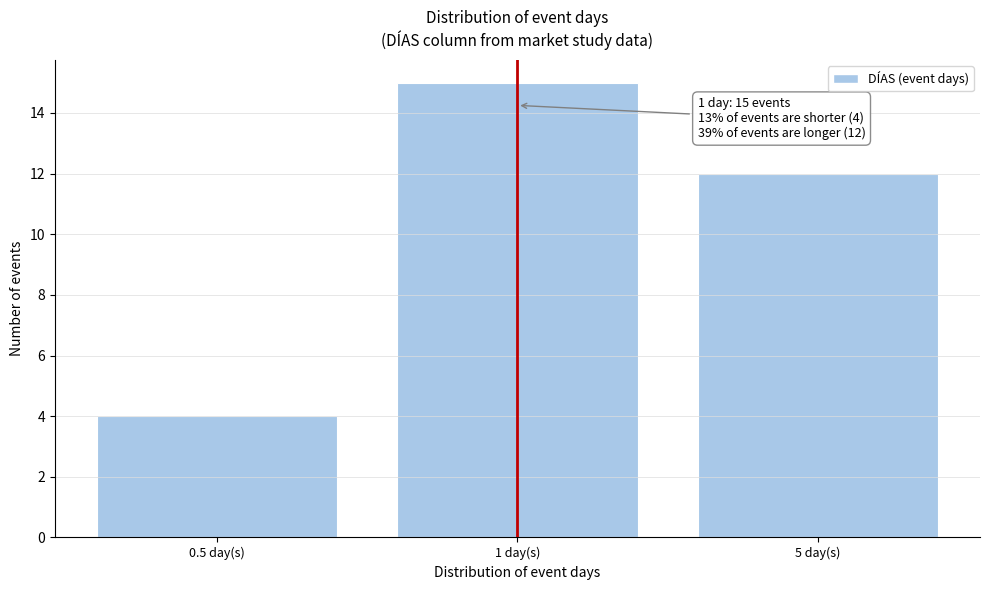

Reading left to right, extract all data points from this chart.

0.5 day(s)=4	1 day(s)=15	5 day(s)=12